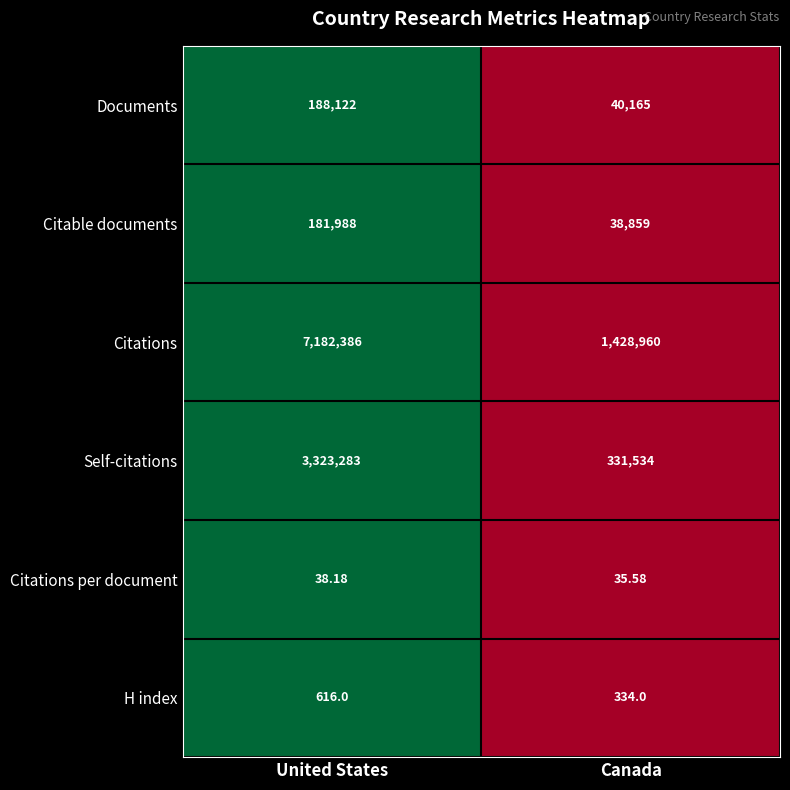

Which series has the largest total across all categories?

Citations